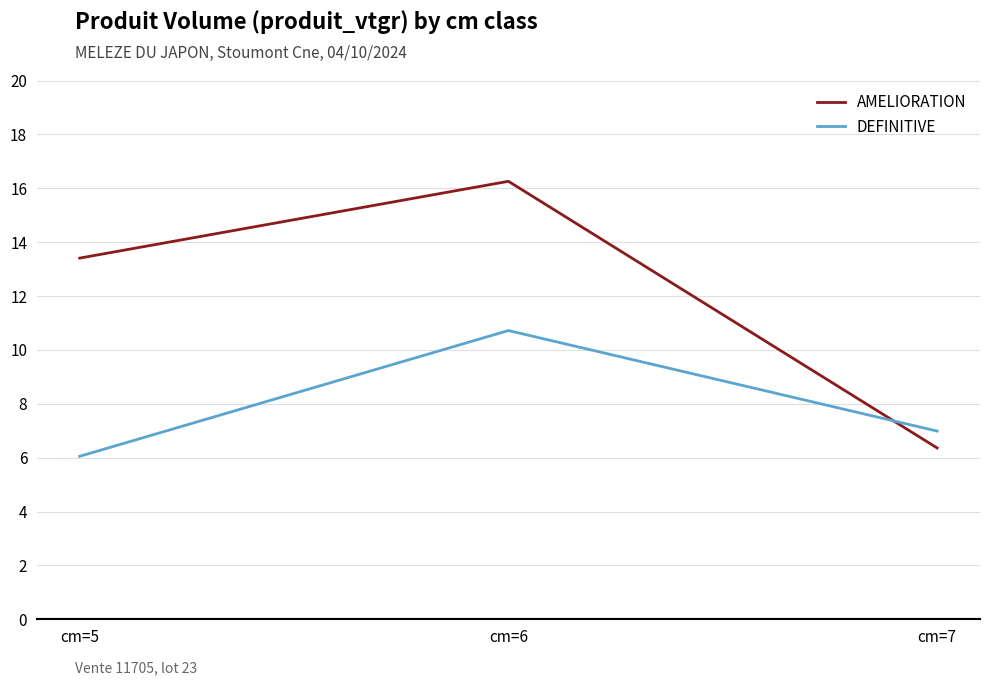

Where does the AMELIORATION series first go above 13?

cm=5